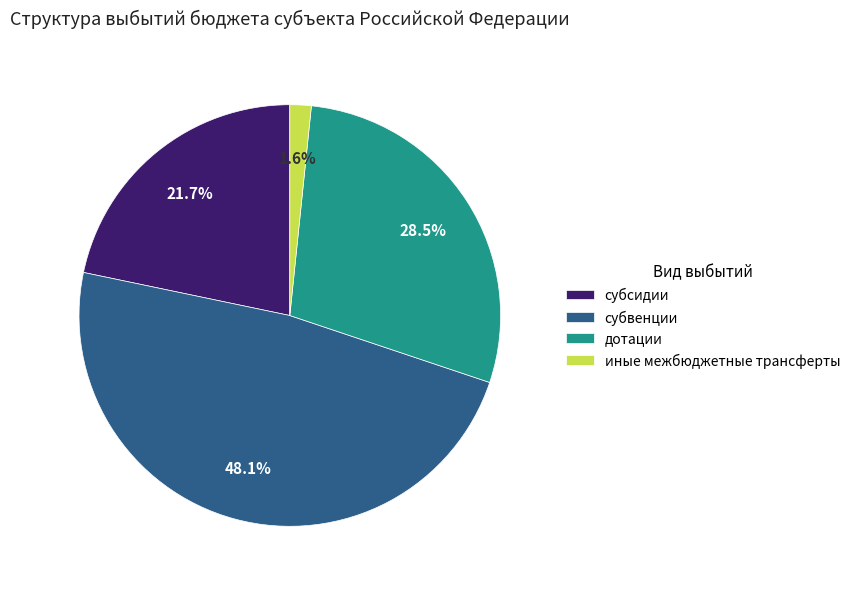

True or false: субсидии accounts for 34% of the total.

False